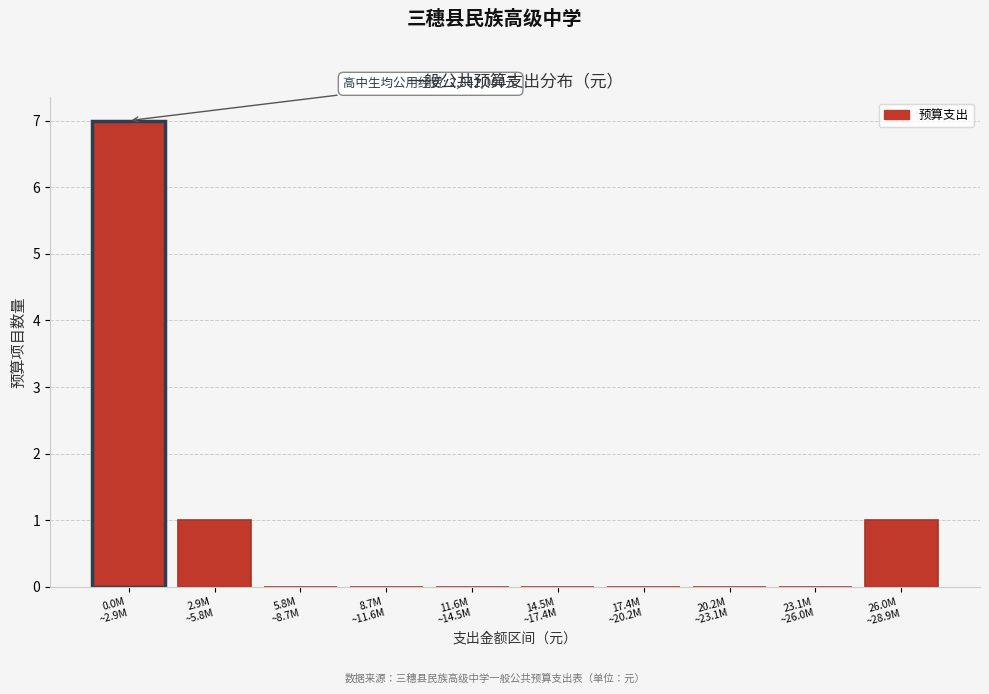

What is the sum of all values?

9